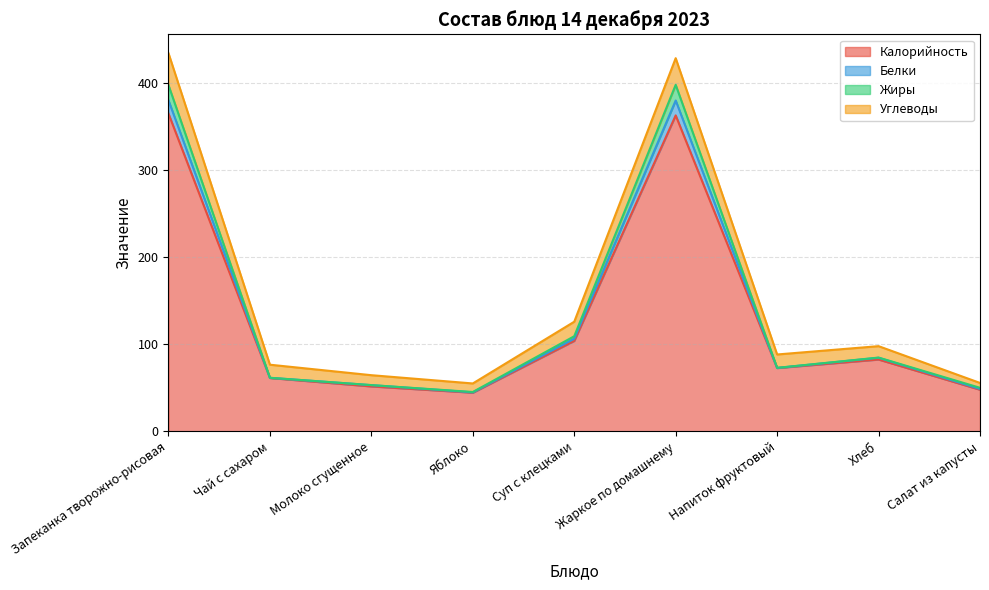

What is the highest value of the Калорийность series?

365.1